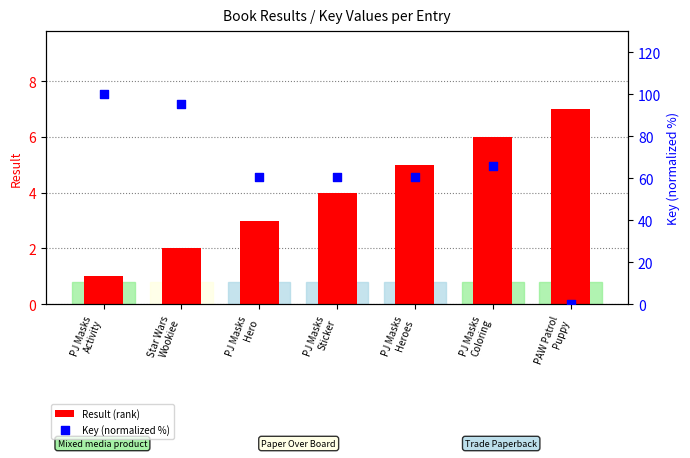

Which series contains the lowest Y value?

Key (normalized %)